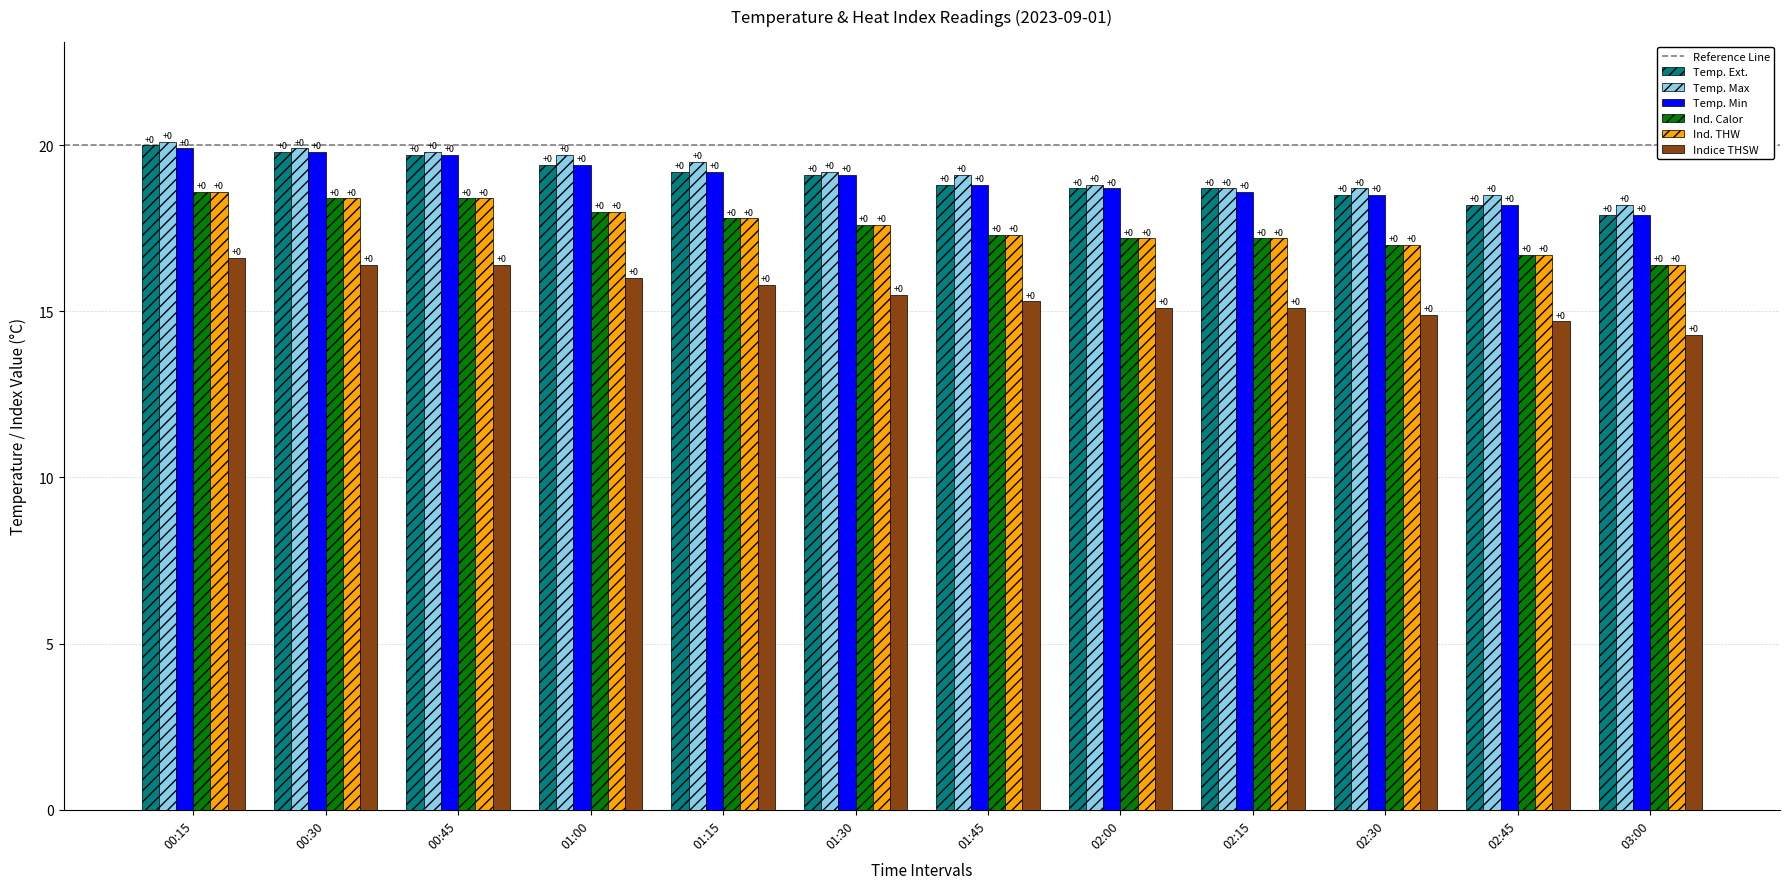

What is the total value across all series at 00:15?

113.8